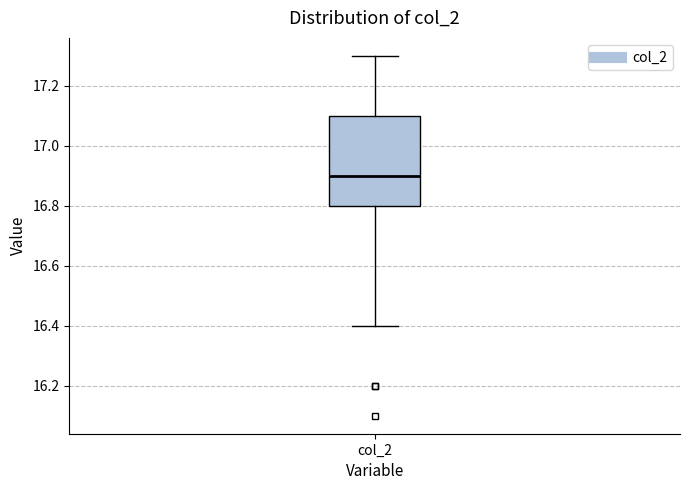

Where does the upper whisker of the box for col_2 end on the y-axis? The values are not printed on the chart, so give them approximately, as read against the axis.

17.3